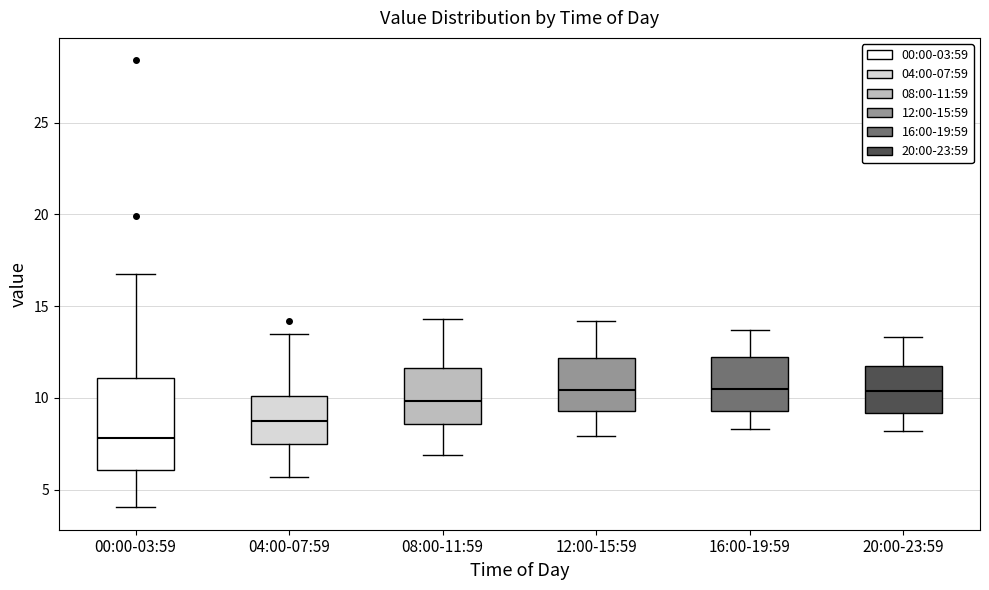

Which box is the tallest, from its lower edge to its upper edge?

00:00-03:59